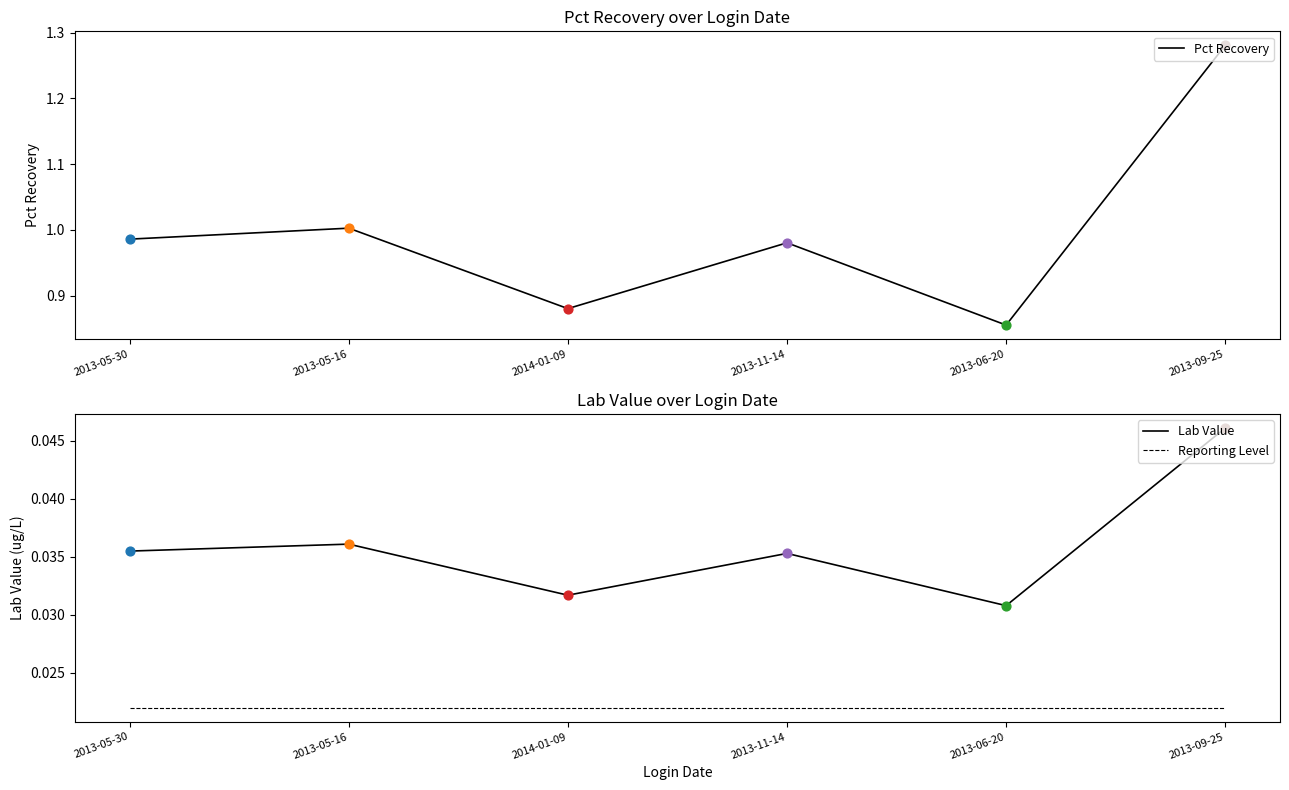

Which series has the largest Y range (max minus min)?

Pct Recovery